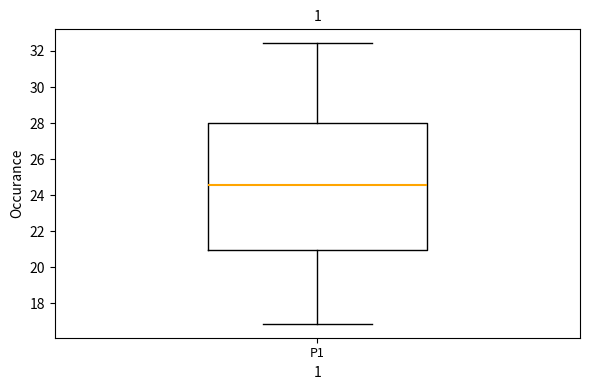

Read this box plot against the y-axis: the position of the median line, the range covered by the box, and the ends of both whiskers. The values are not printed on the chart, so give them approximately, as read against the axis.

median 24.6, box 21.0 to 28.0, whiskers 16.8 to 32.4